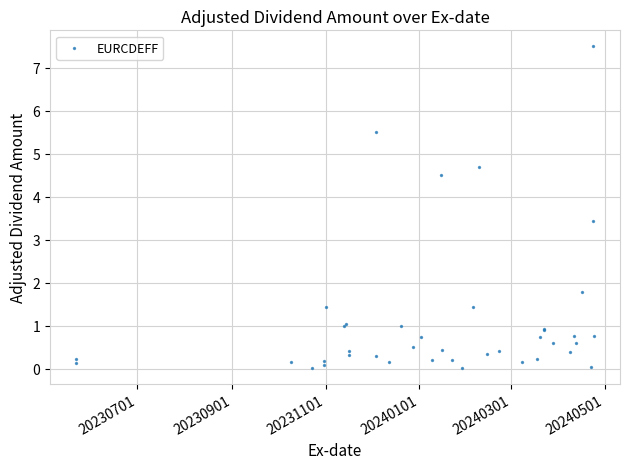

What Y value in the scatter plot is closest to 3?

3.5